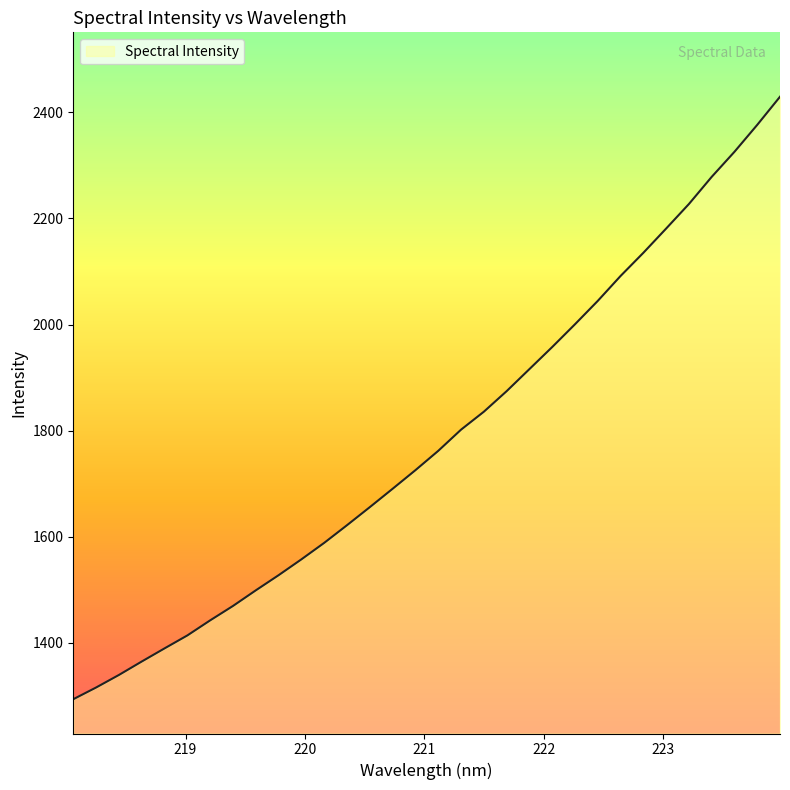

What is the smallest value displayed?

1293.2